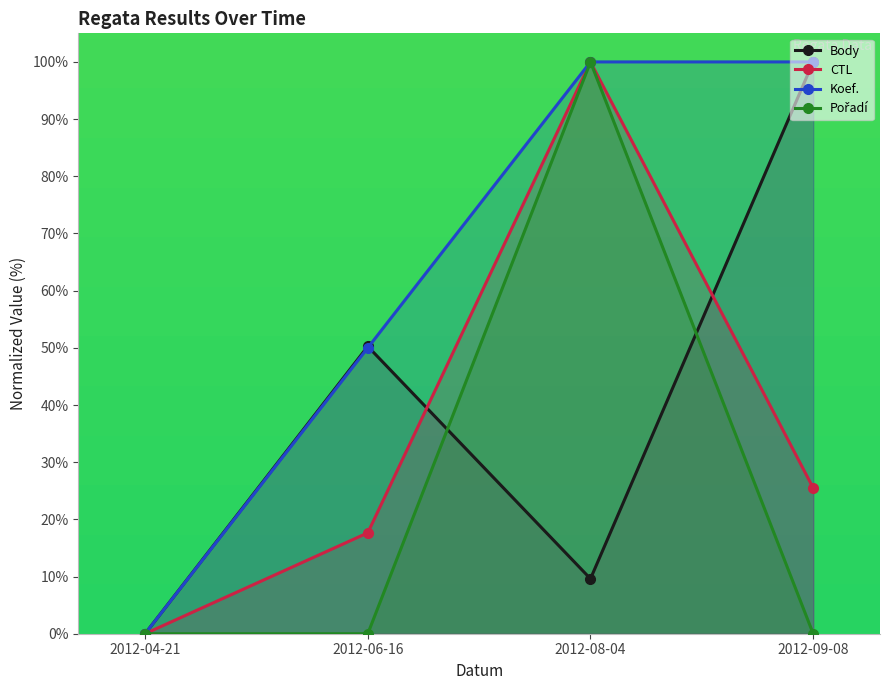

True or false: Body has a value of 50.3 at 2012-06-16.

True